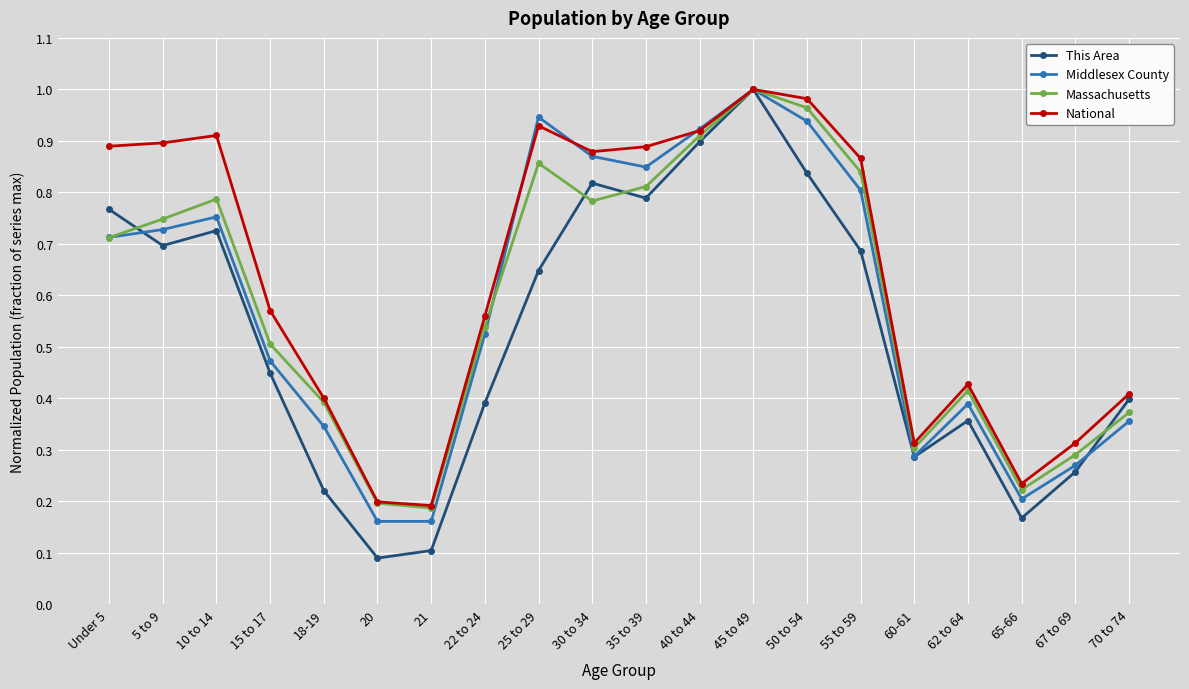

What is the total value across all series at 45 to 49?

4.0